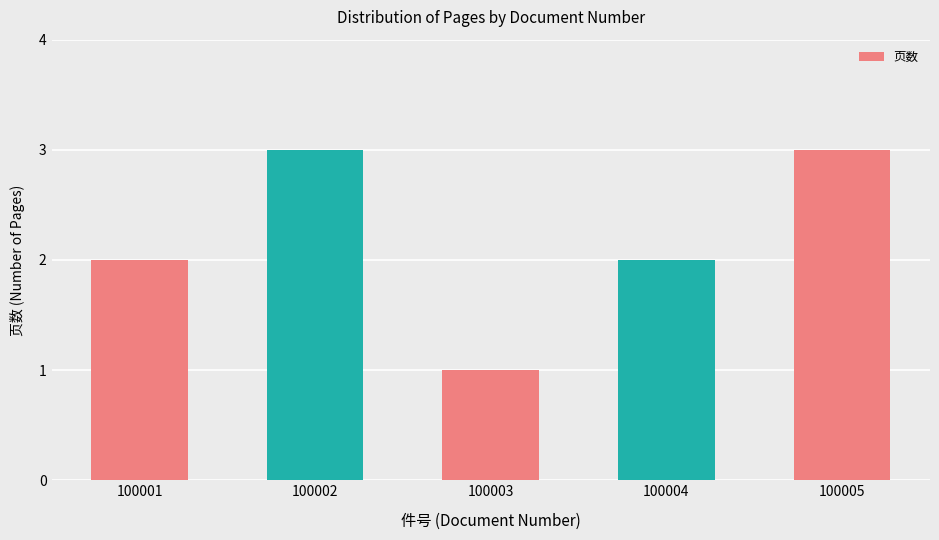

What is the value of the 4th bar from the left?

2